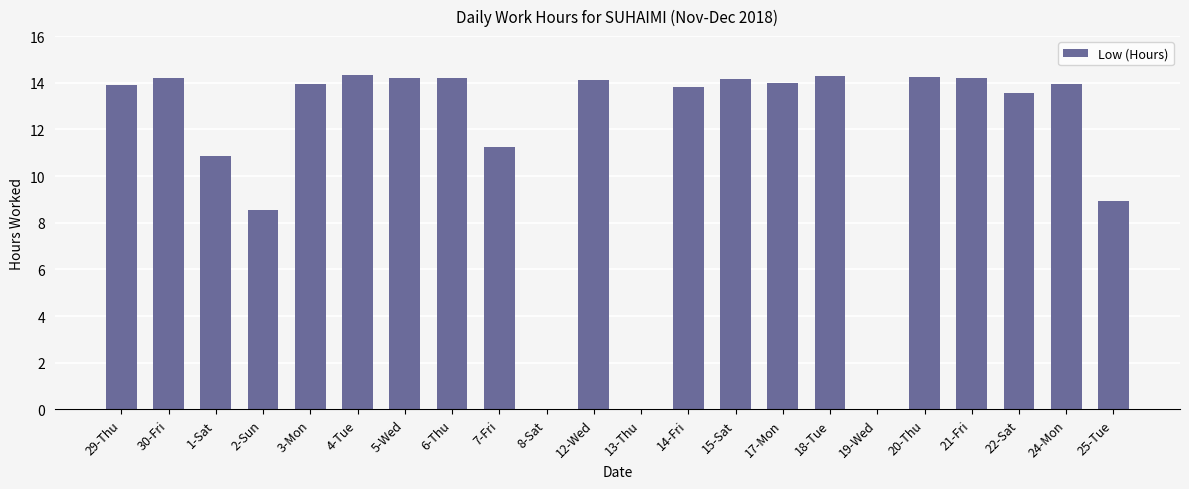

What is the change in value from 6-Thu to 8-Sat?

-14.2